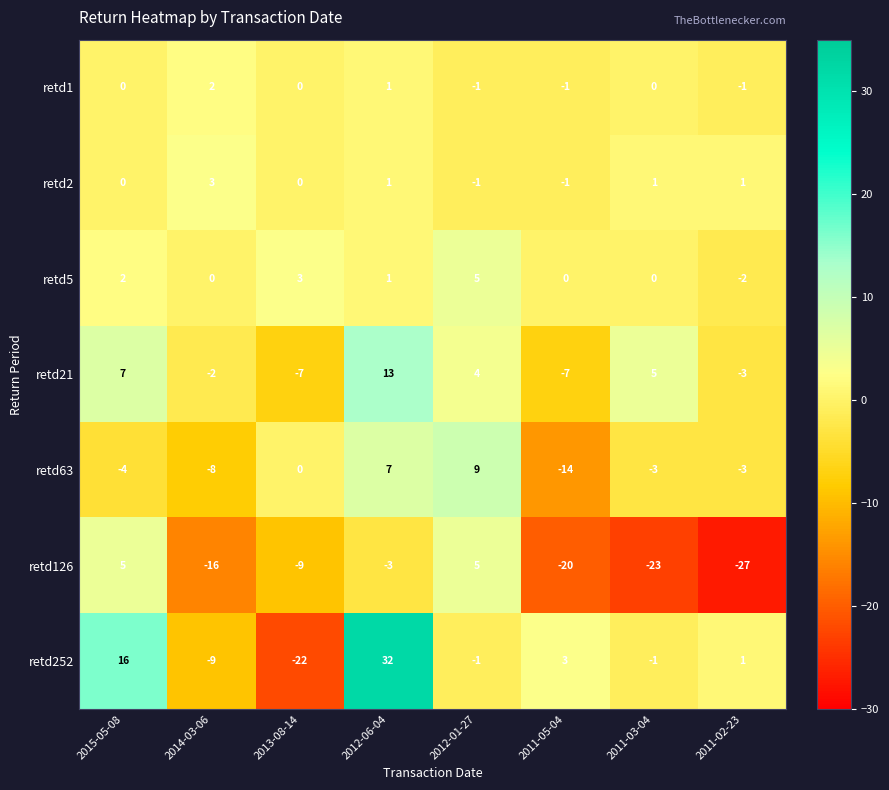

The value of retd1 at 2011-03-04 is 0. True or false?

True